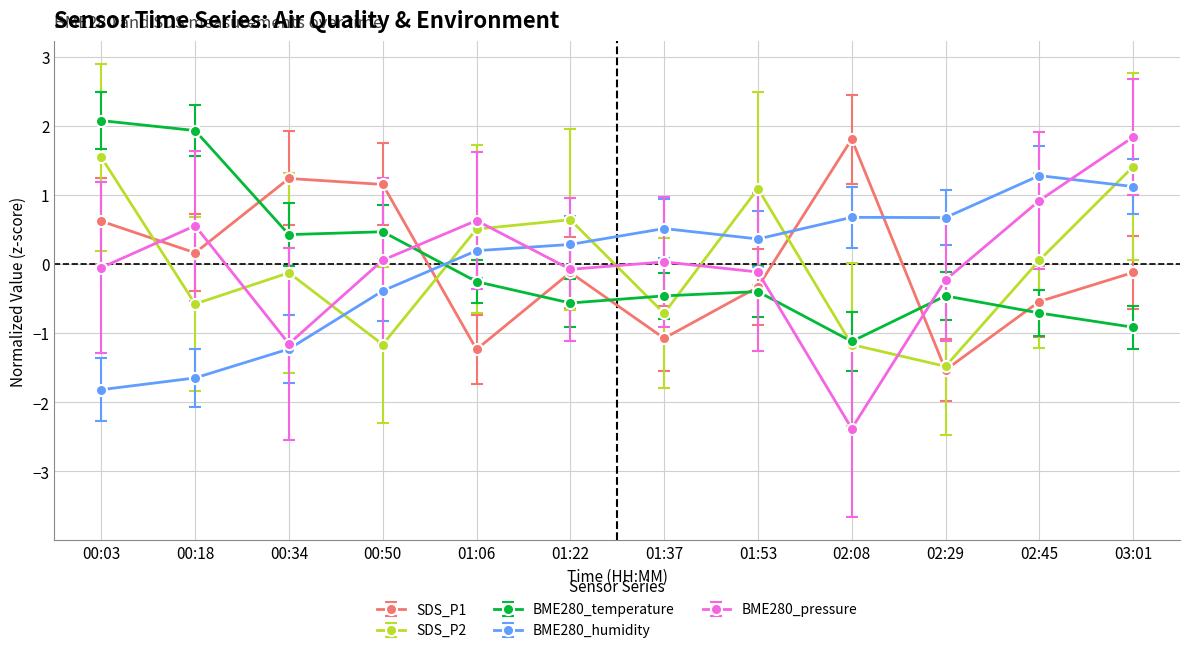

How many values in the SDS_P2 series exceed 0?

6